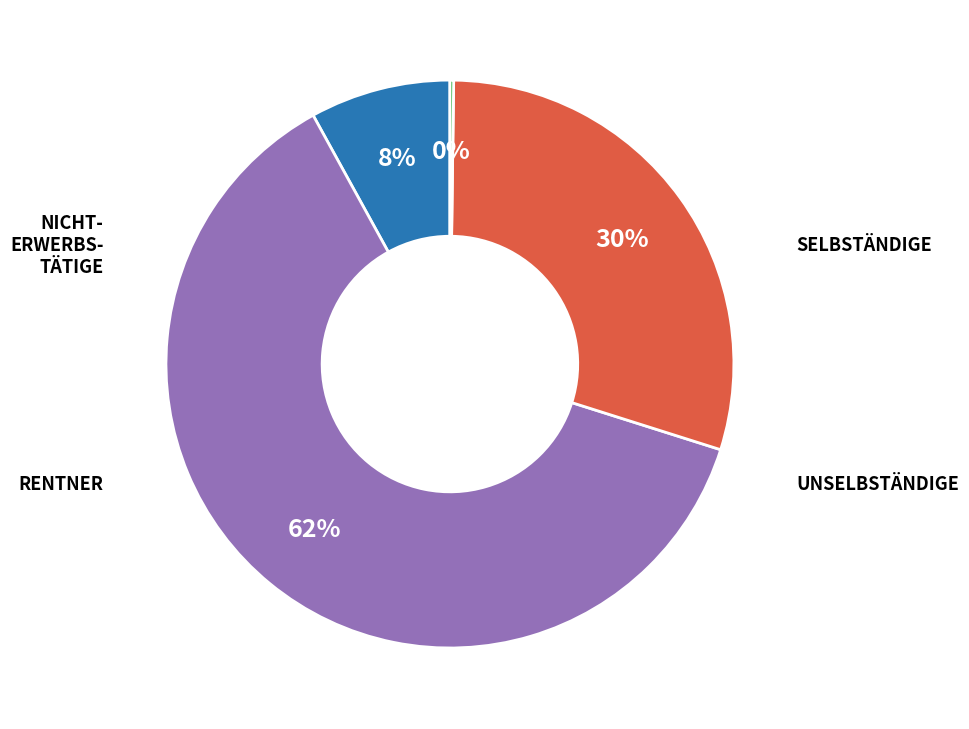

To the nearest percent, what is the difference between the largest and smallest slice percentages?

62%